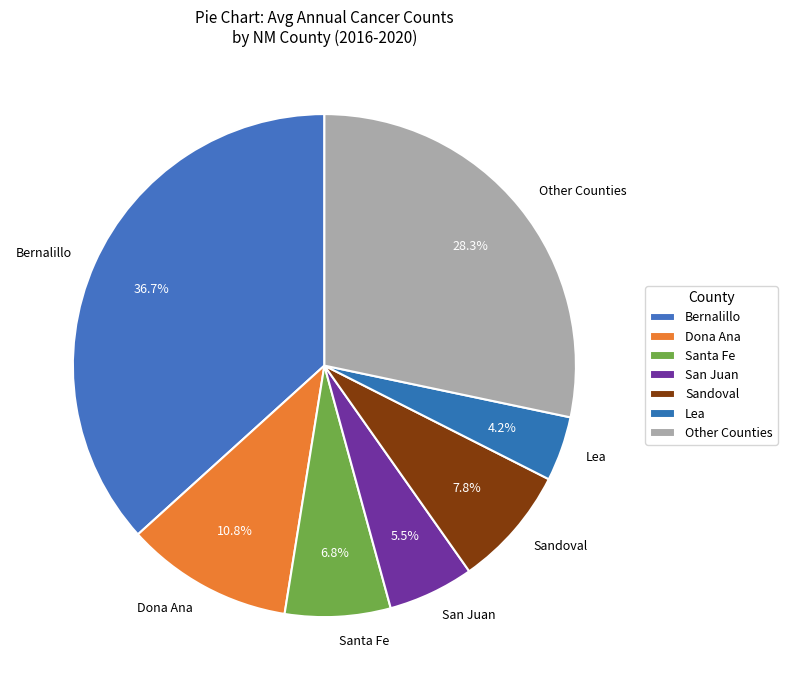

Does any single category account for the majority?

No